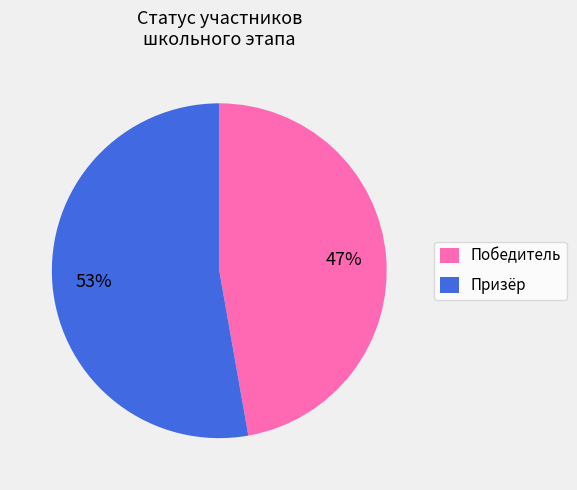

Rank the categories by value from highest to lowest.

Призёр, Победитель